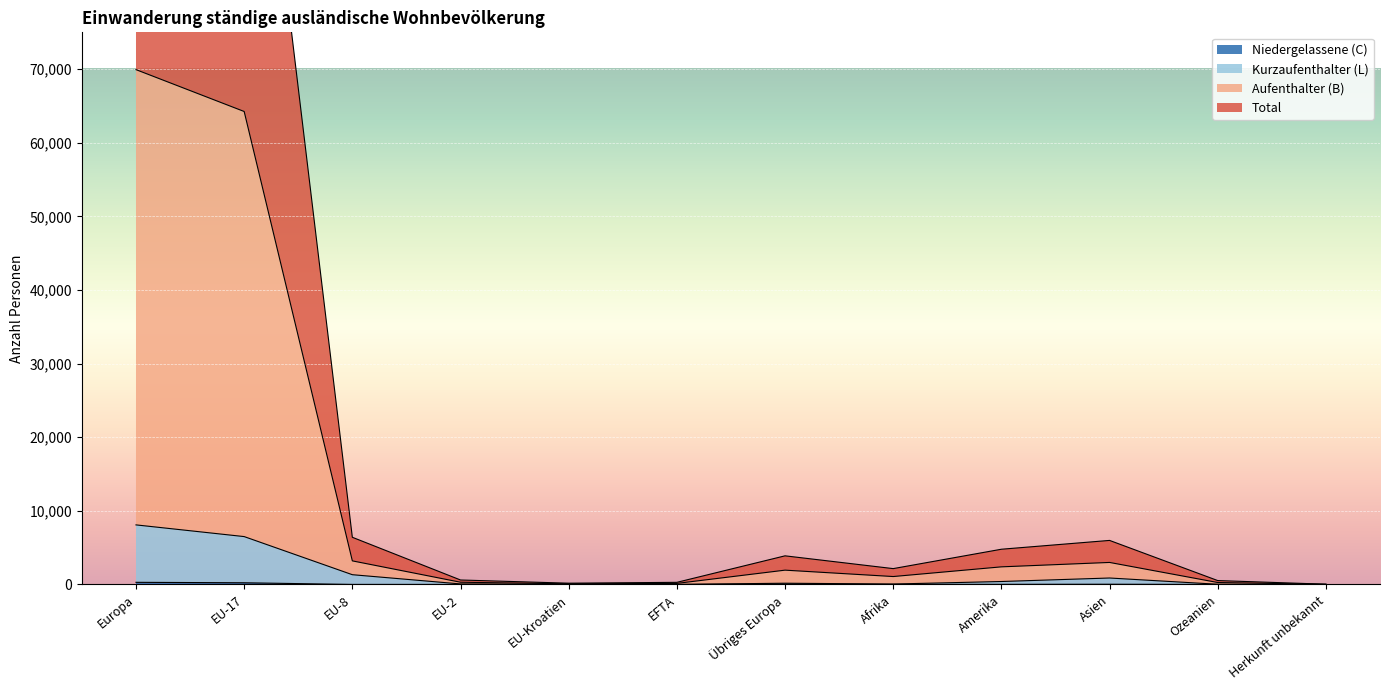

Which series has the widest spread of values?

Total